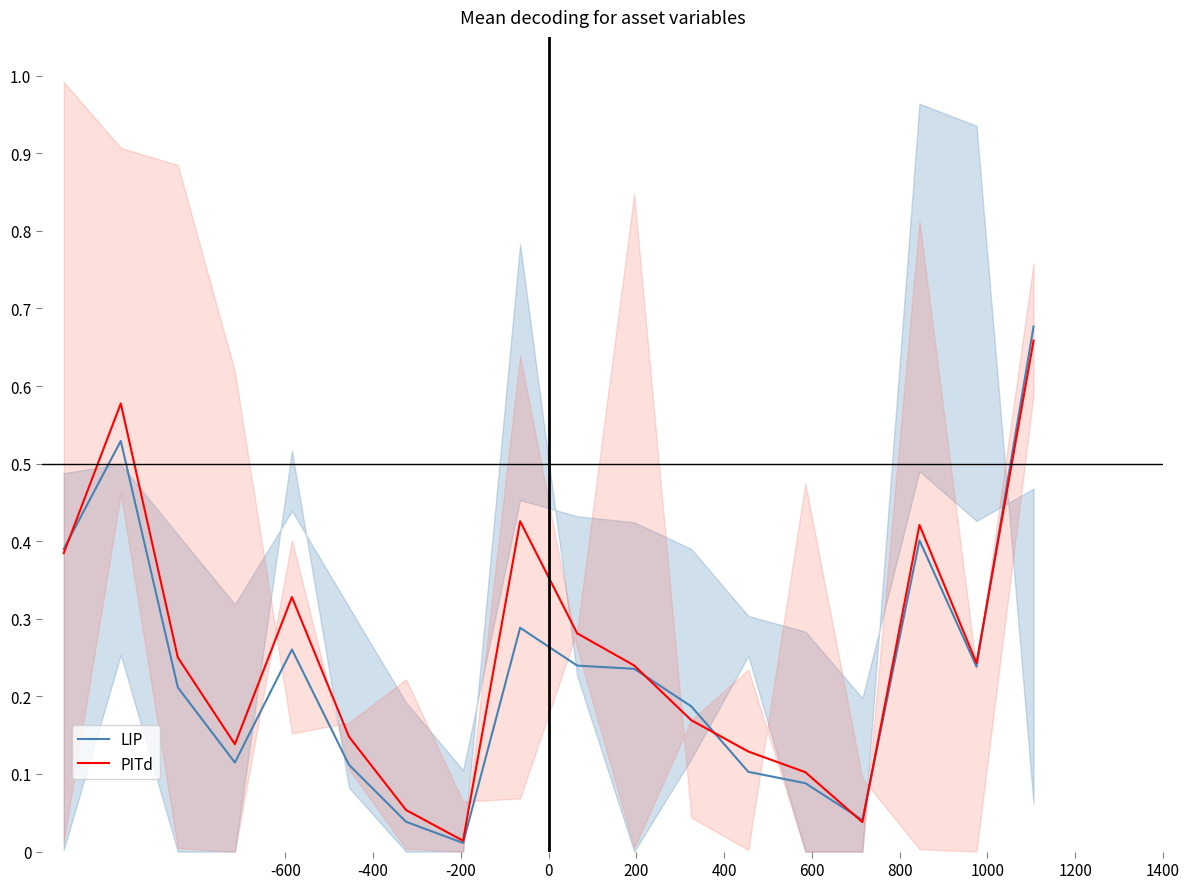

How many lines are shown in the chart?

2